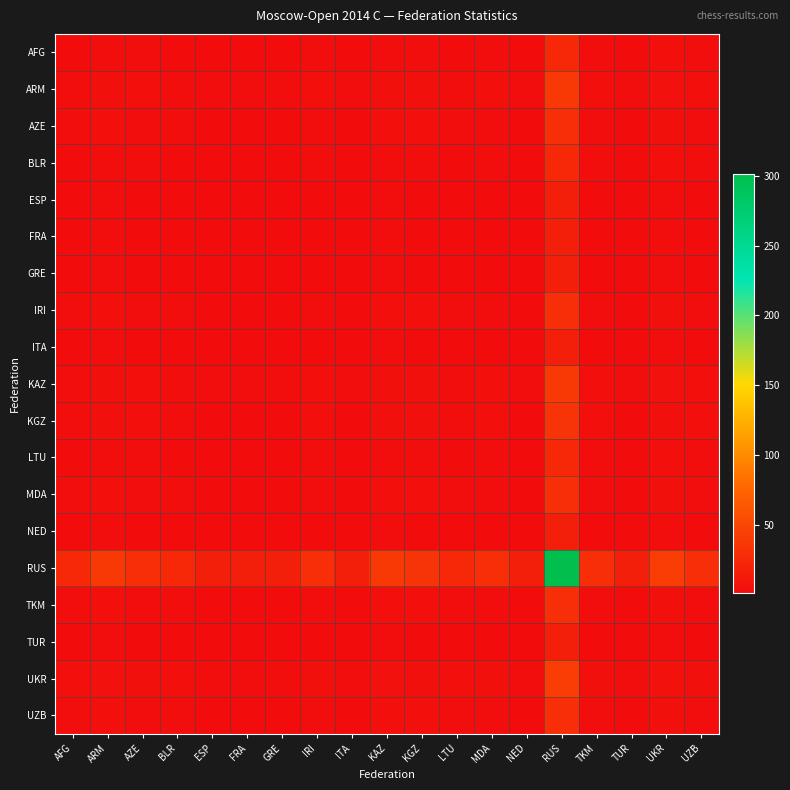

Between TUR and RUS, which is larger?

RUS